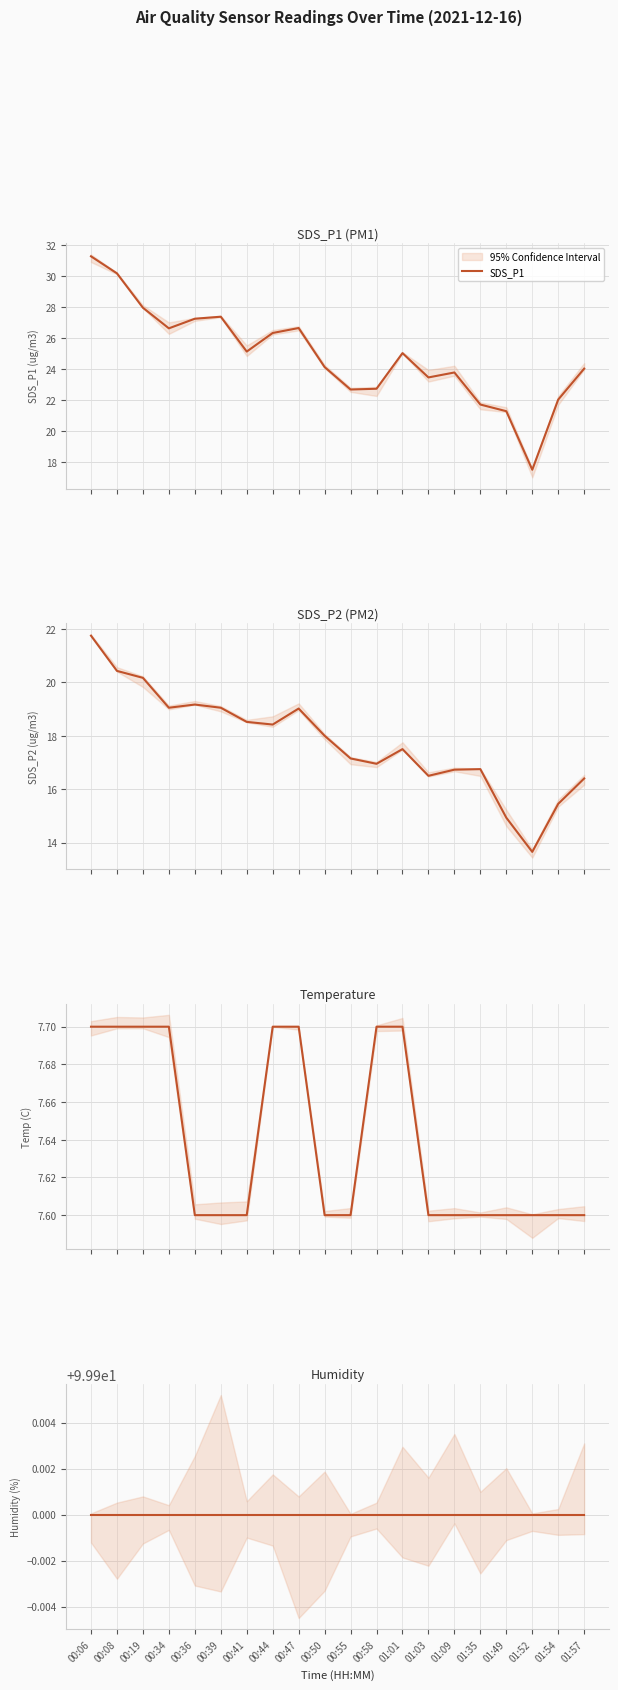

At which category does the chart reach its minimum across all series?

00:36